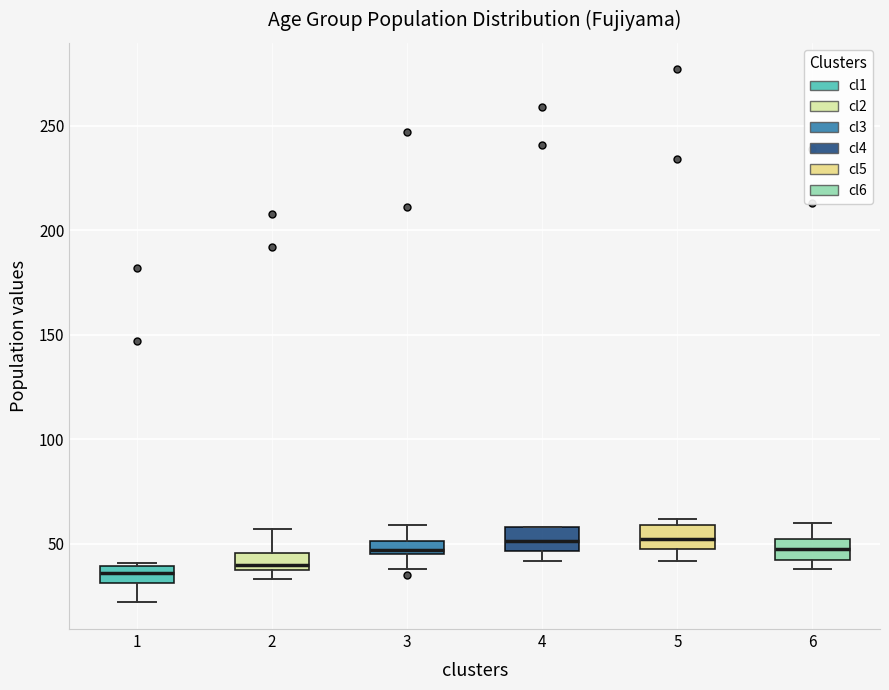

Where is the lower edge of the box at x = 2 on the y-axis? The values are not printed on the chart, so give them approximately, as read against the axis.

40